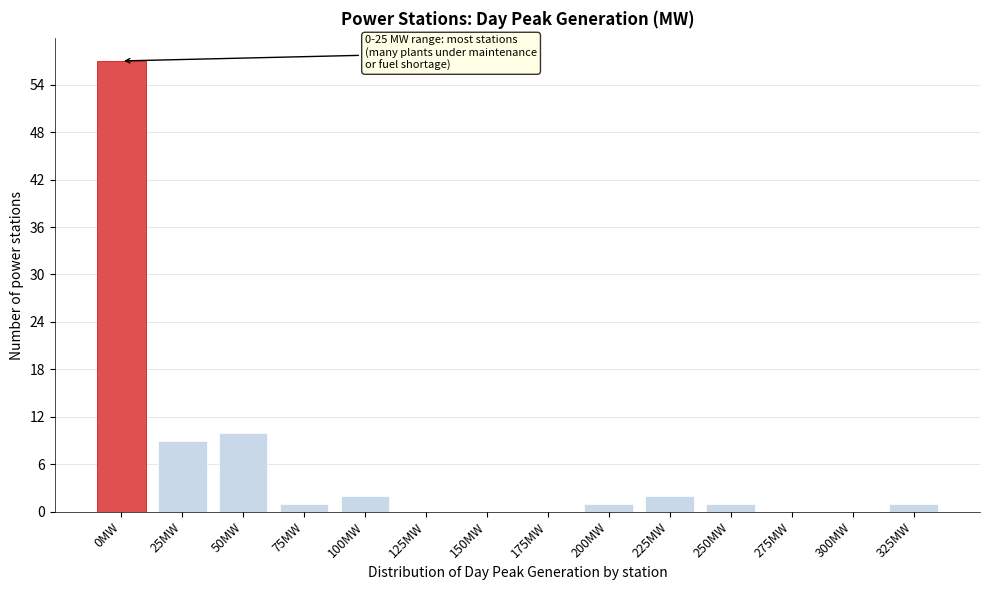

Reading left to right, extract all data points from this chart.

0MW=57	25MW=9	50MW=10	75MW=1	100MW=2	125MW=0	150MW=0	175MW=0	200MW=1	225MW=2	250MW=1	275MW=0	300MW=0	325MW=1